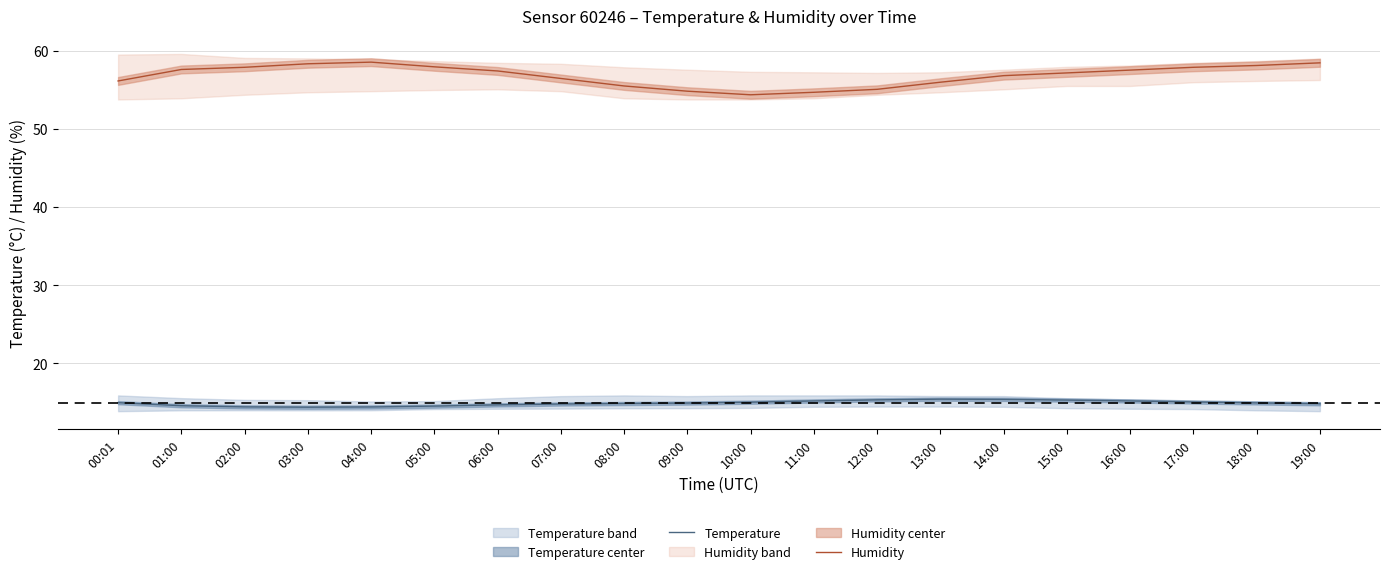

What is the difference between the maximum and minimum values in the Temperature series?

1.0